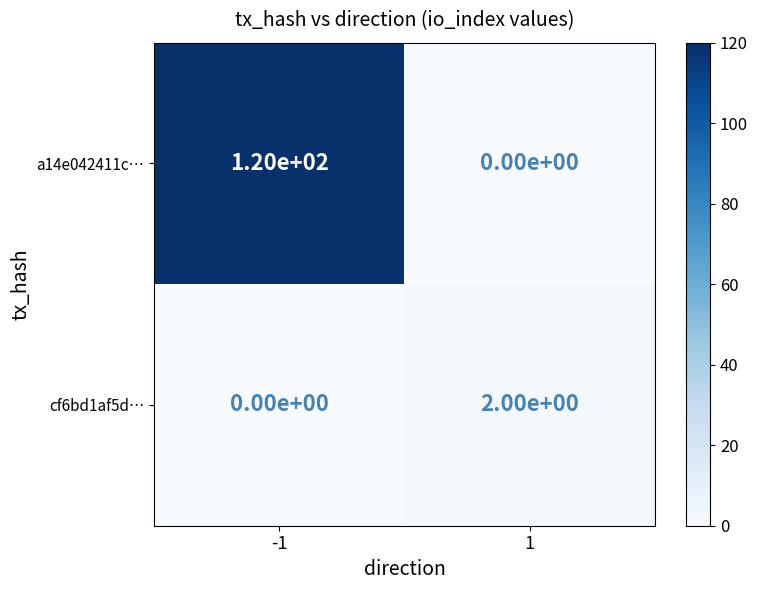

Which series changed the most between -1 and 1?

a14e042411c…